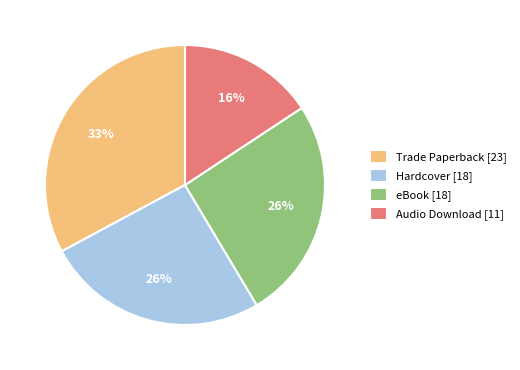

Is it true that Hardcover is 17% of the pie?

False